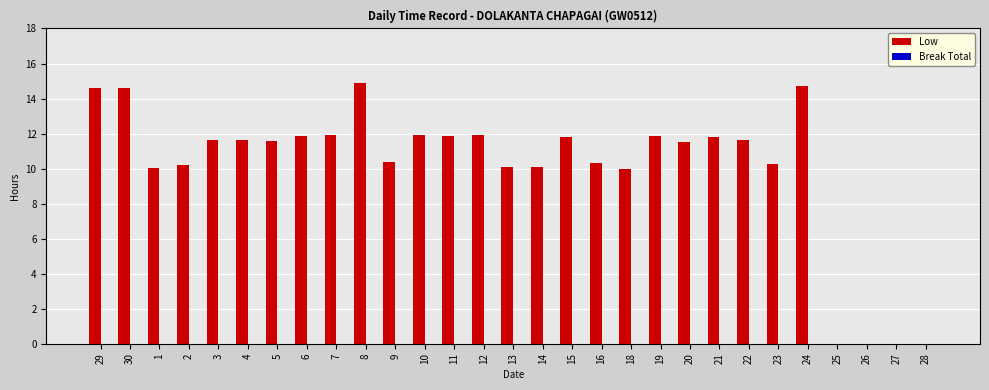

What is the maximum value shown in the chart?

14.9